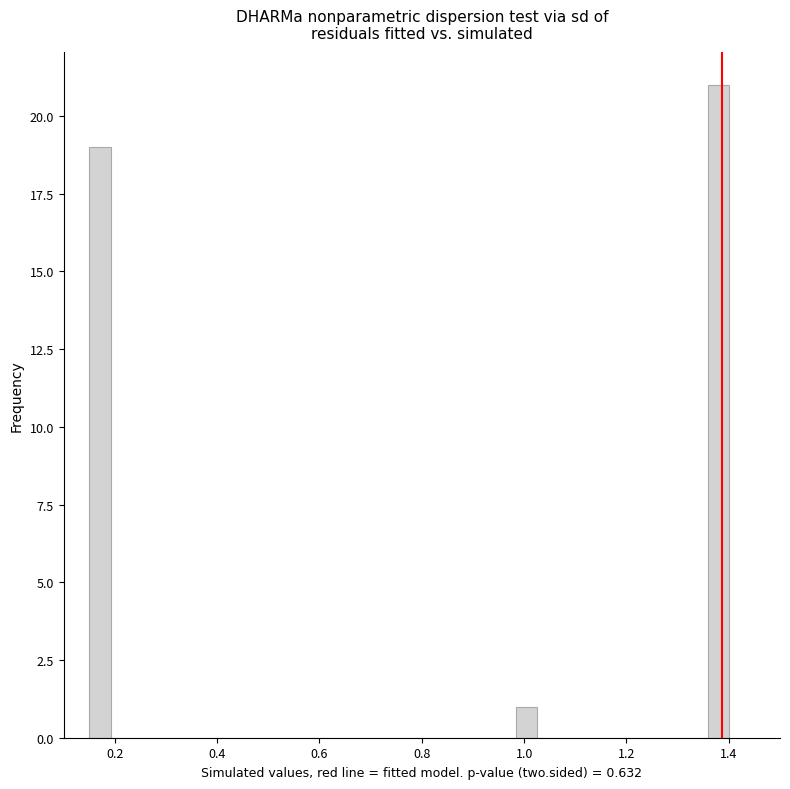

Read against the x-axis, roughly where is the centre of the tallest bar?

1.38